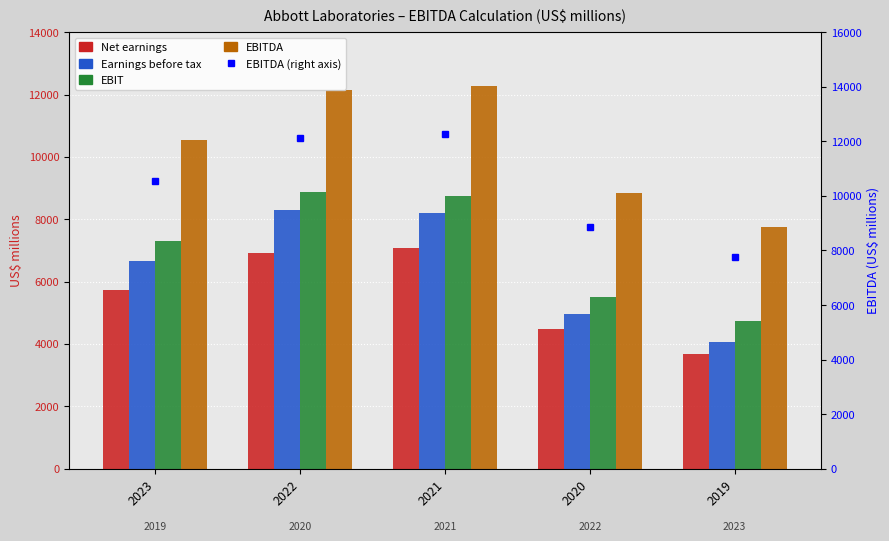

Which series has the largest total across all categories?

EBITDA